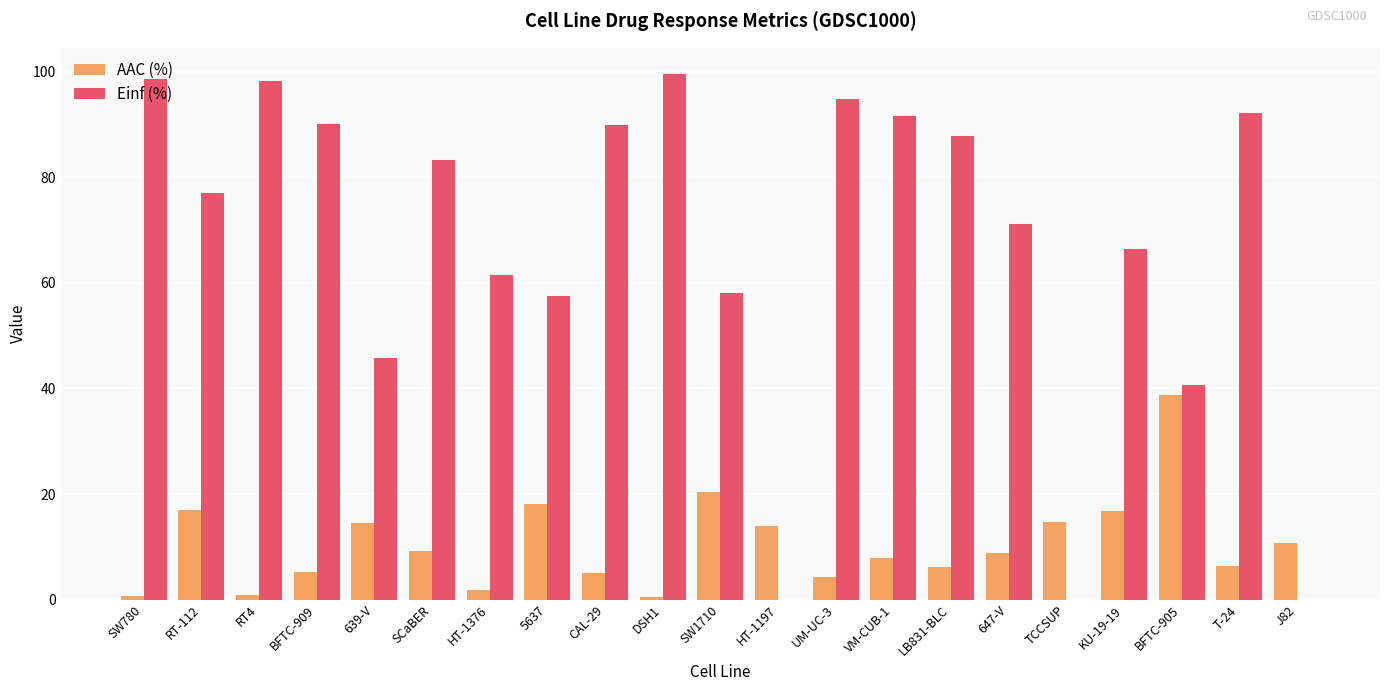

What are all the series names shown in the legend?

AAC (%), Einf (%)